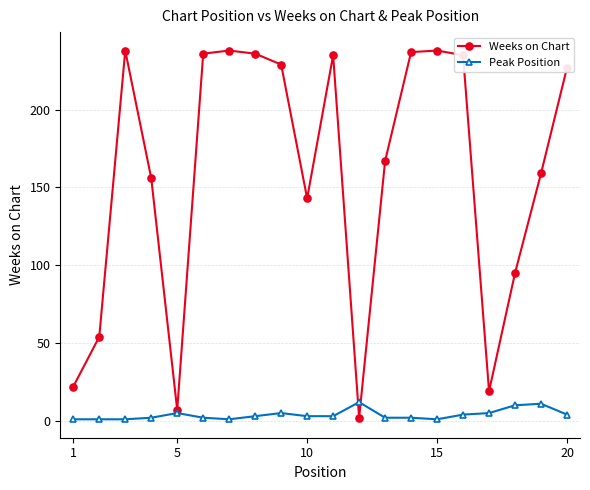

What is the lowest value of the Peak Position series?

1